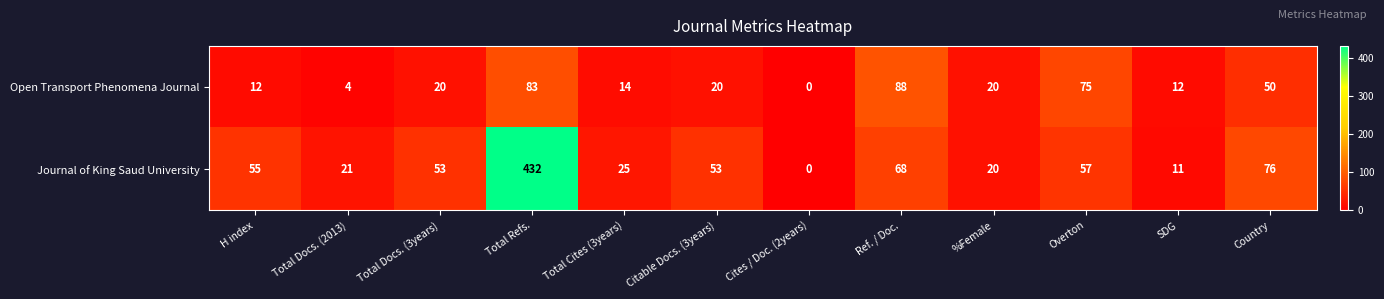

The value of Journal of King Saud University at Total Cites (3years) is 25. True or false?

True